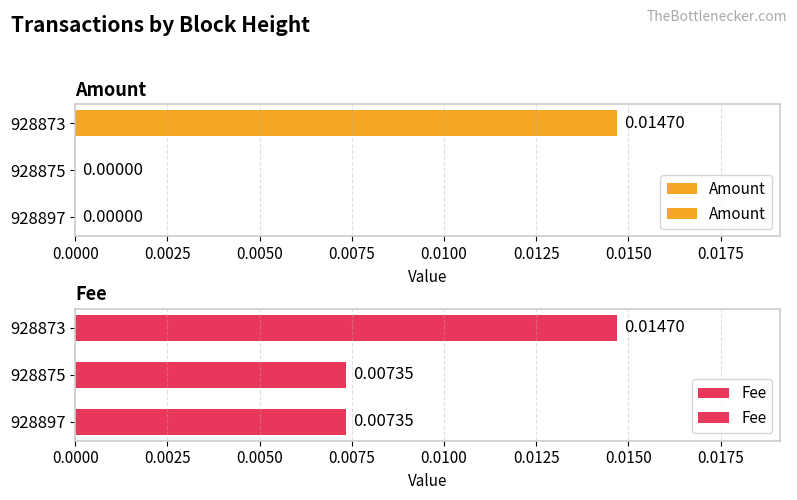

What are all the series names shown in the legend?

Amount, Fee